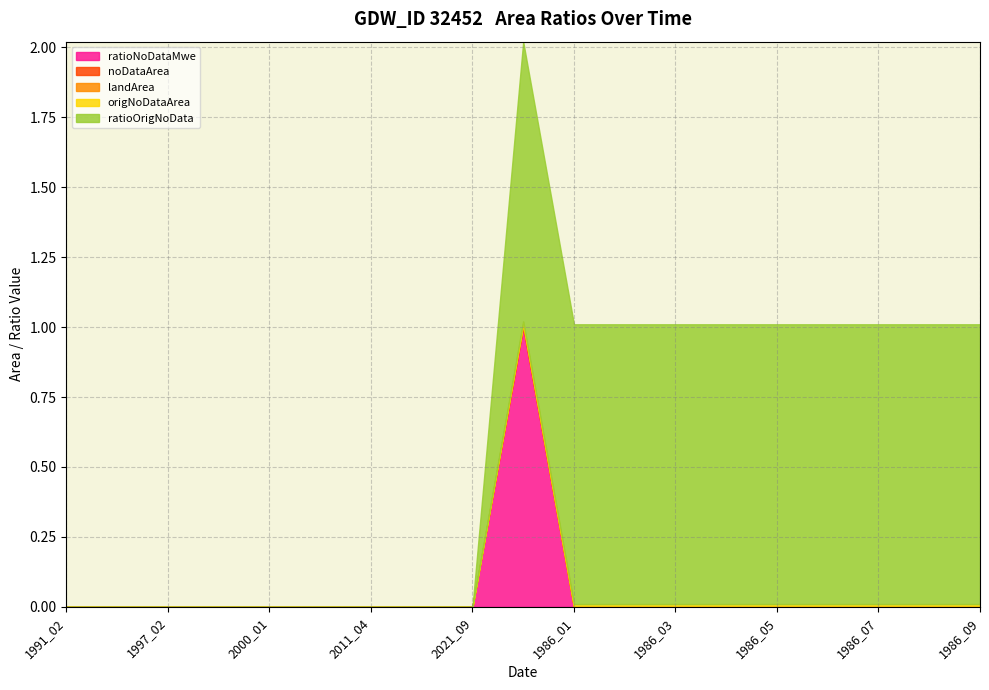

Which series has the largest total across all categories?

ratioOrigNoData